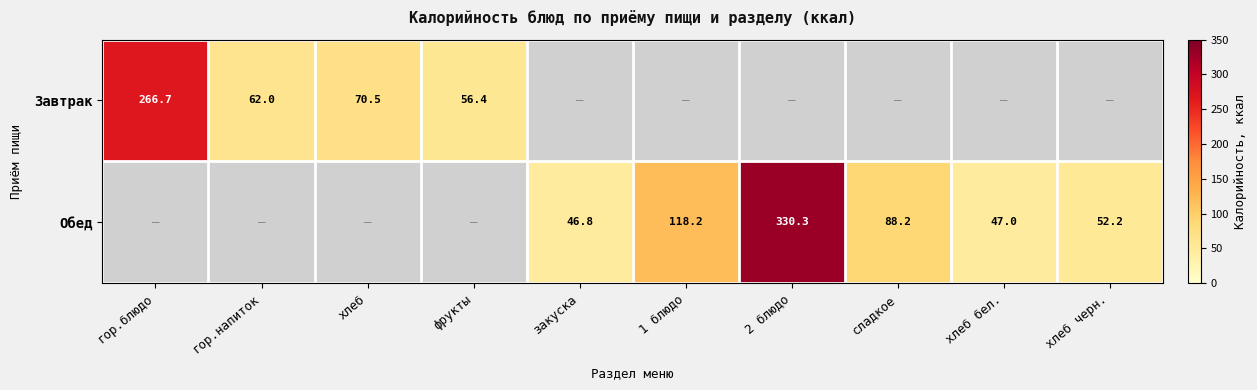

What is the total value across all series at фрукты?

56.4